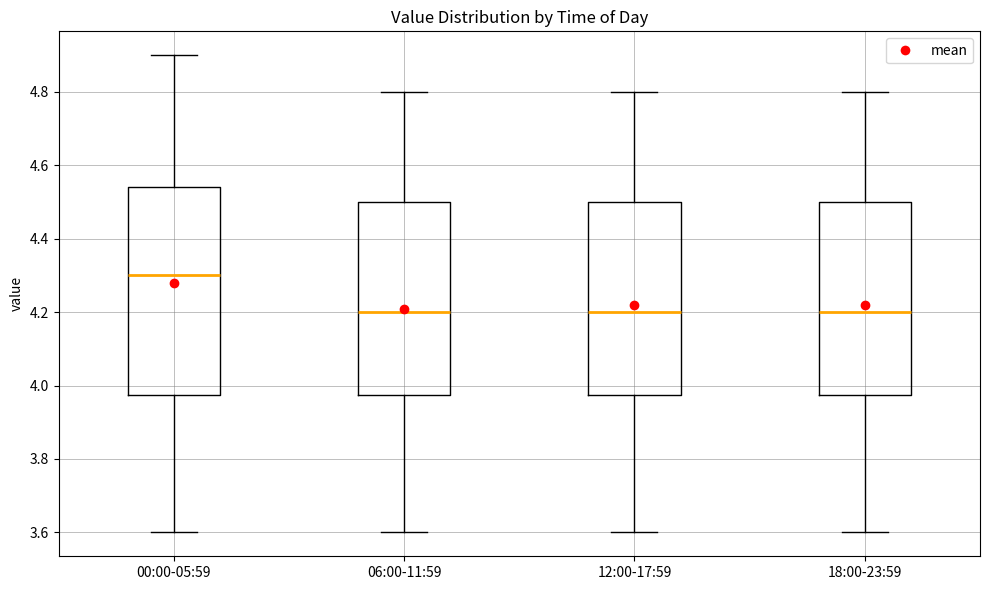

Reading left to right, read every box against the y-axis: the position of its median line, the range the box covers, and the ends of its whiskers. The values are not printed on the chart, so give them approximately, as read against the axis.

00:00-05:59: median 4.30, box 3.98 to 4.54, whiskers 3.60 to 4.90
06:00-11:59: median 4.20, box 3.98 to 4.50, whiskers 3.60 to 4.80
12:00-17:59: median 4.20, box 3.98 to 4.50, whiskers 3.60 to 4.80
18:00-23:59: median 4.20, box 3.98 to 4.50, whiskers 3.60 to 4.80